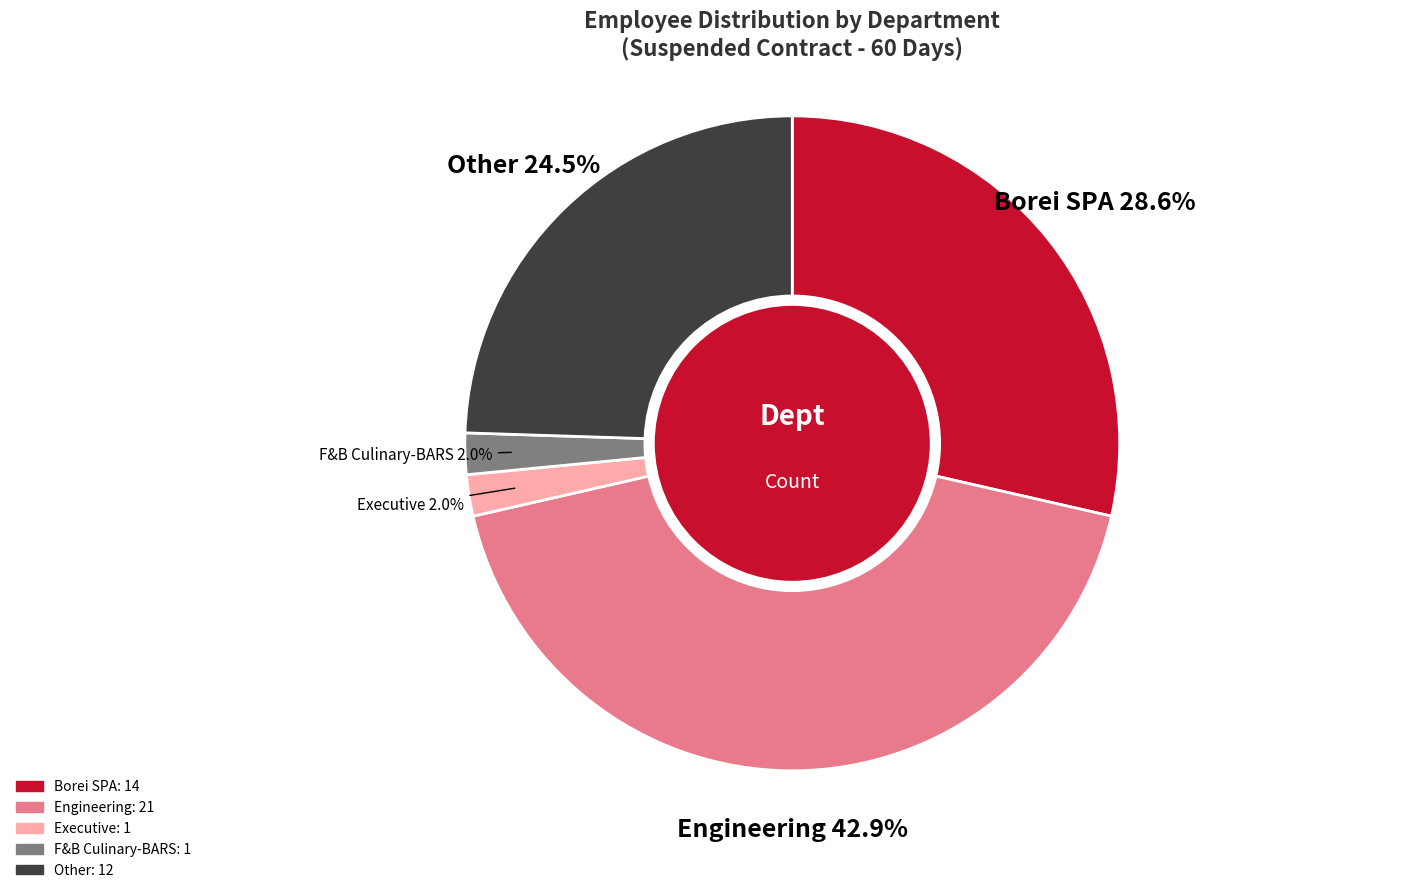

Which has a higher value, Borei SPA or F&B Culinary-BARS?

Borei SPA